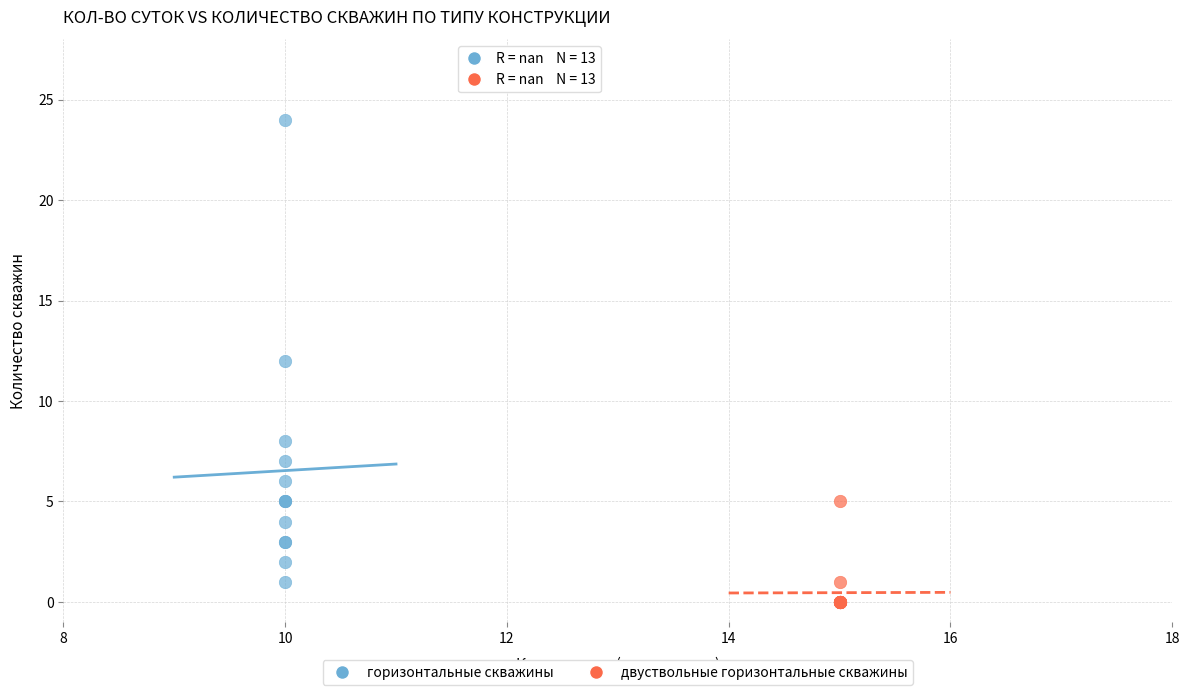

Which series reaches the maximum Y coordinate?

горизонтальные скважины